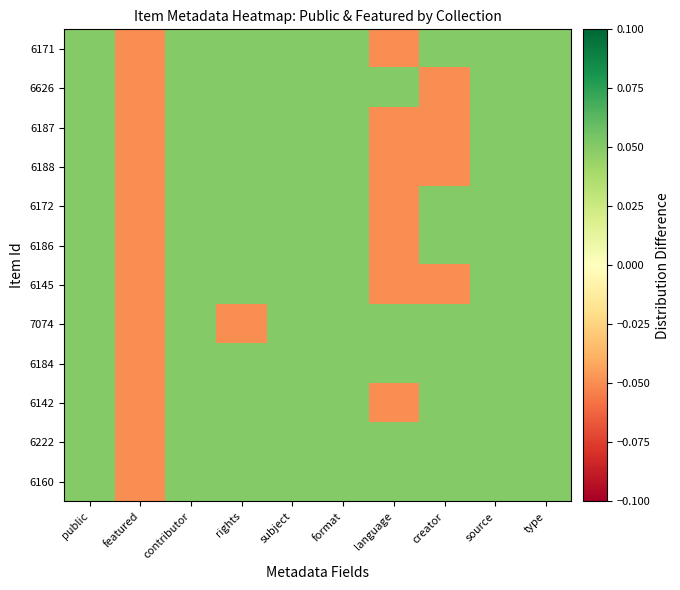

At source, list the series in order from smallest to largest.

6171, 6626, 6187, 6188, 6172, 6186, 6145, 7074, 6184, 6142, 6222, 6160